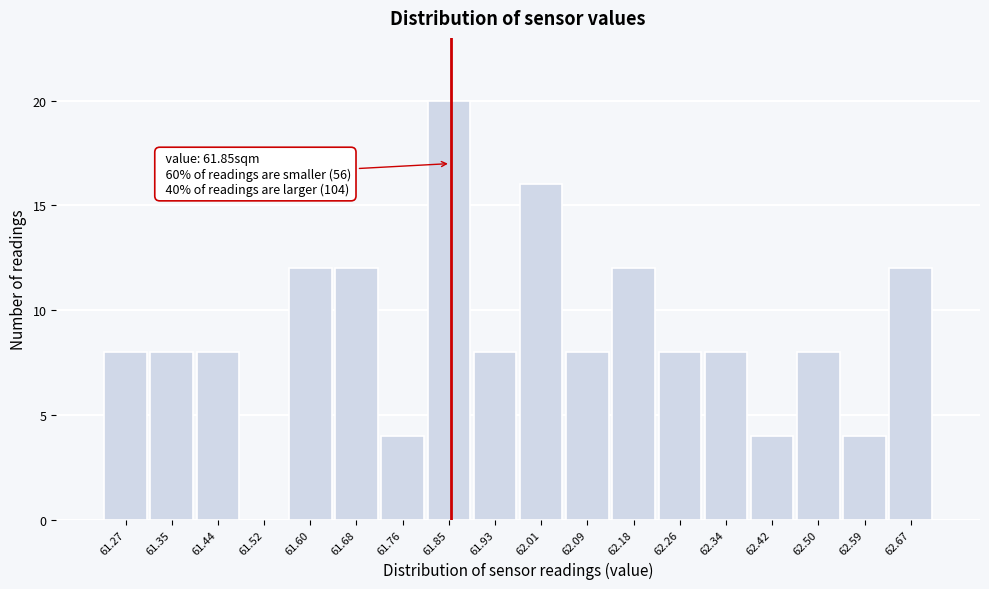

Over which range of the x-axis is the bar tallest?

61.81 to 61.89